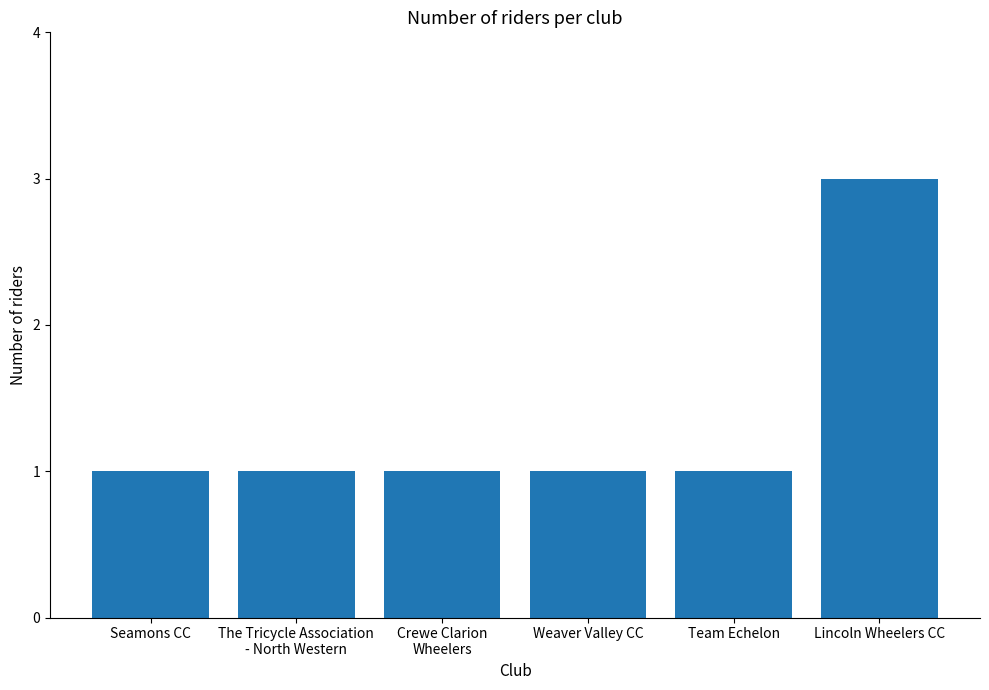

Read the value at Lincoln Wheelers CC.

3